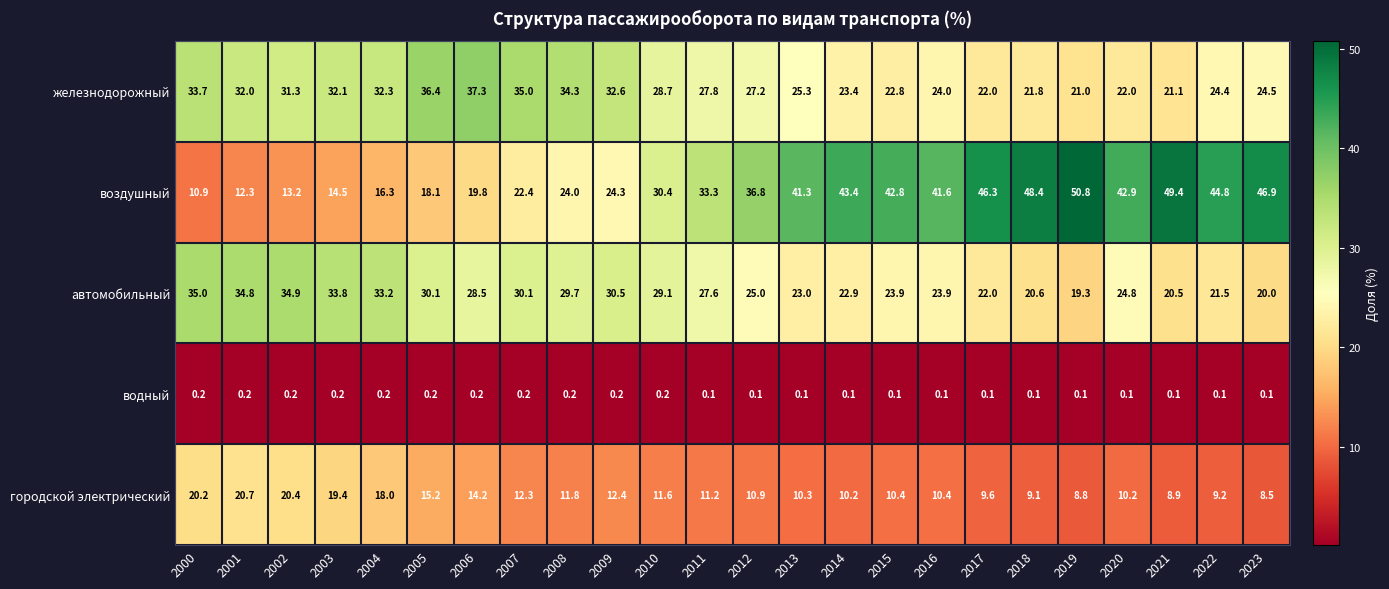

What is the average value of the городской электрический series?

12.7